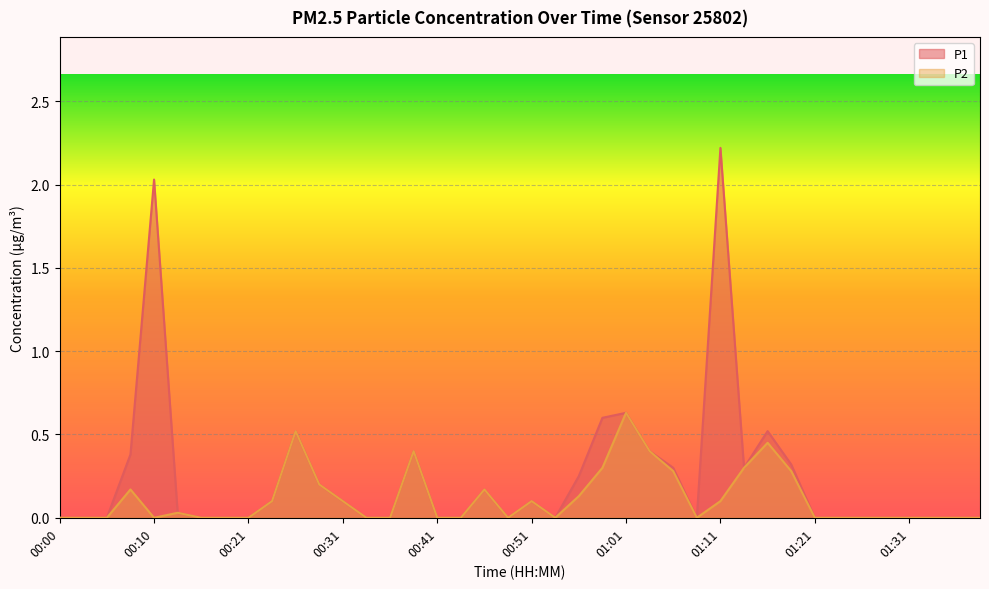

What is the greatest value displayed?

2.2